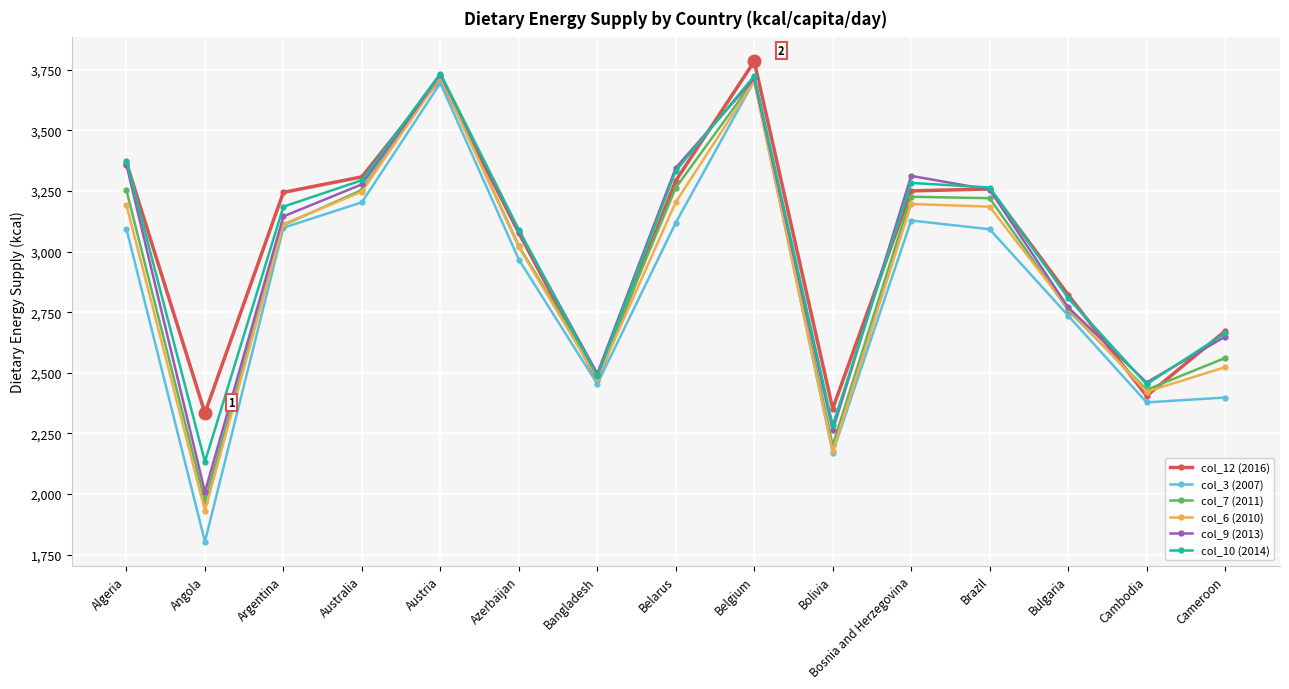

True or false: col_6 (2010) has a value of 3113 at Argentina.

True